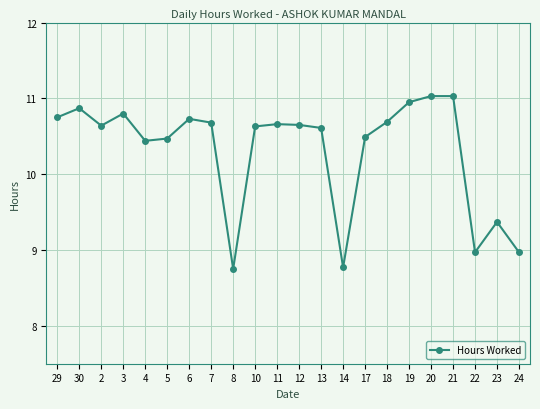

What is the label of the 11th point from the left?

11